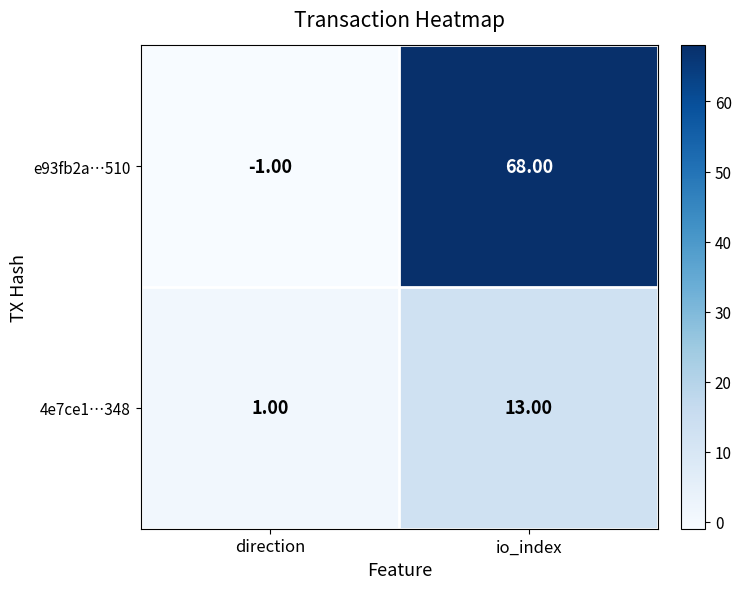

What is the spread (max minus min) of values at io_index?

55